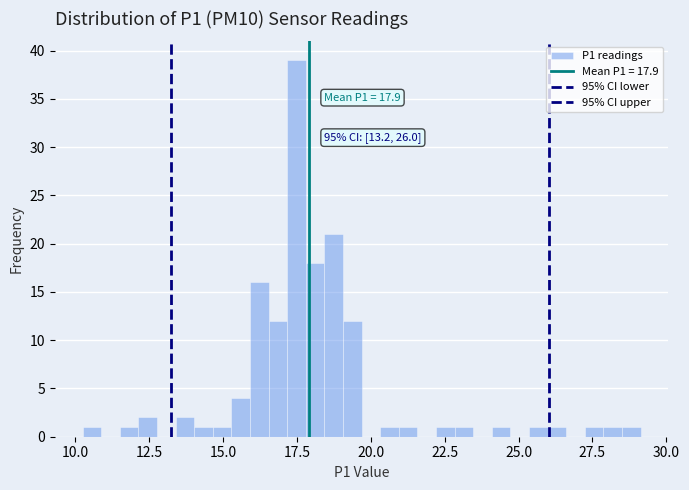

Read against the x-axis, roughly where is the centre of the tallest bar?

17.5